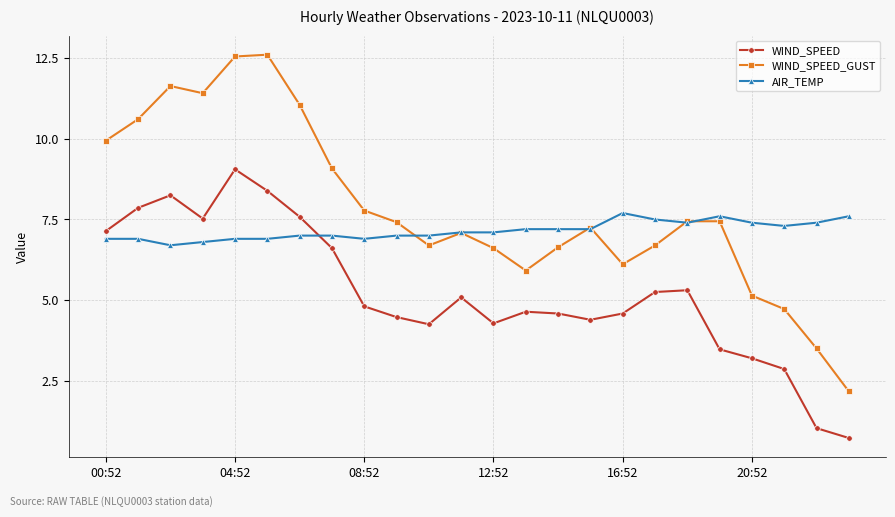

What is the difference between the maximum and minimum values in the WIND_SPEED_GUST series?

10.4